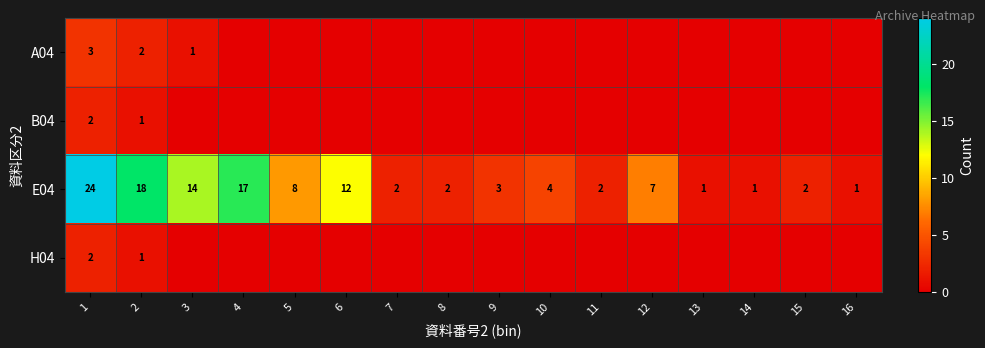

What is the difference between the second highest and second lowest values in the E04 series?

17